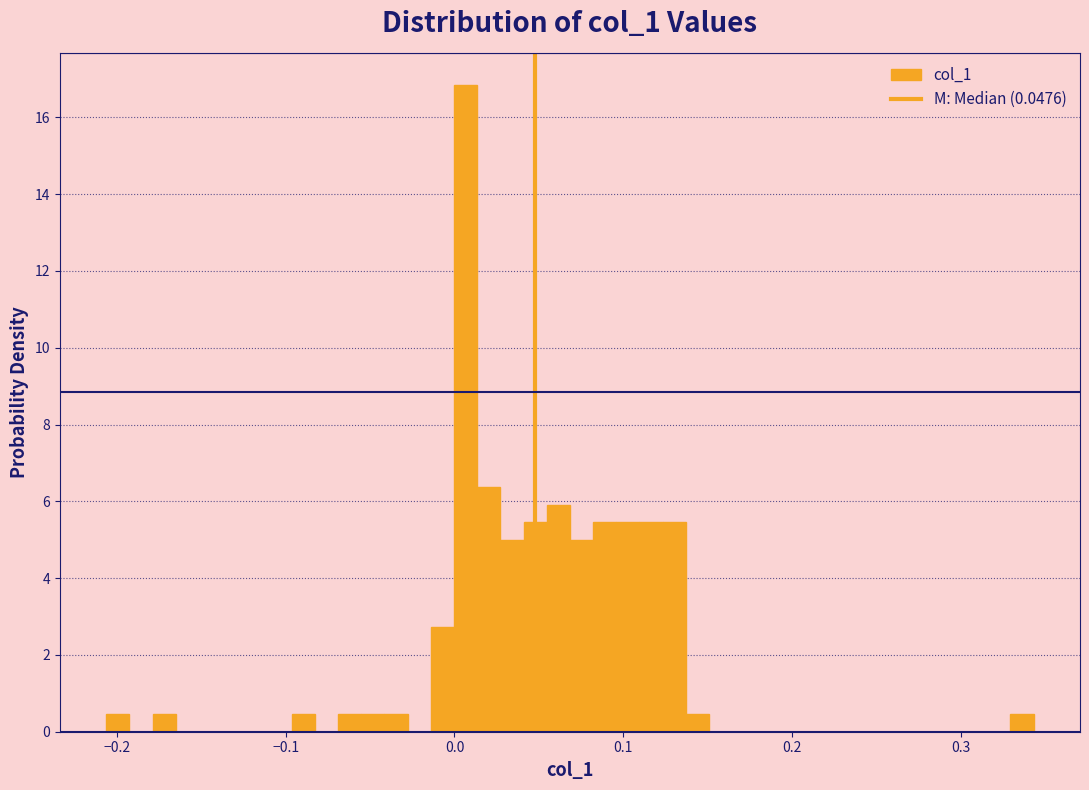

Around what value on the x-axis is the tallest bar? Give the approximate position of its centre, as read against the axis.

0.01